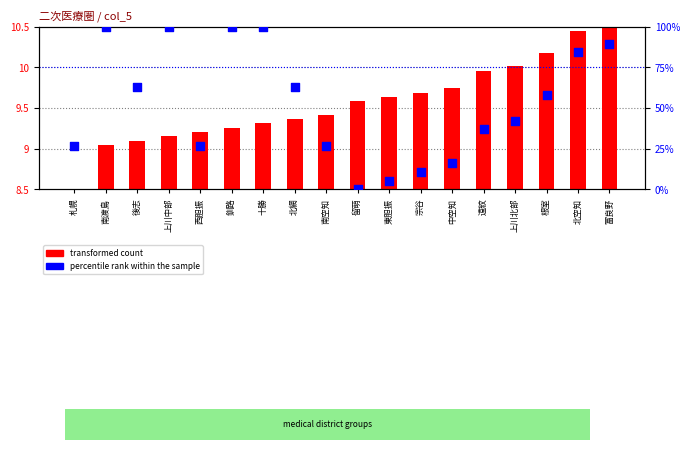

Which series has the largest Y range (max minus min)?

percentile rank within the sample